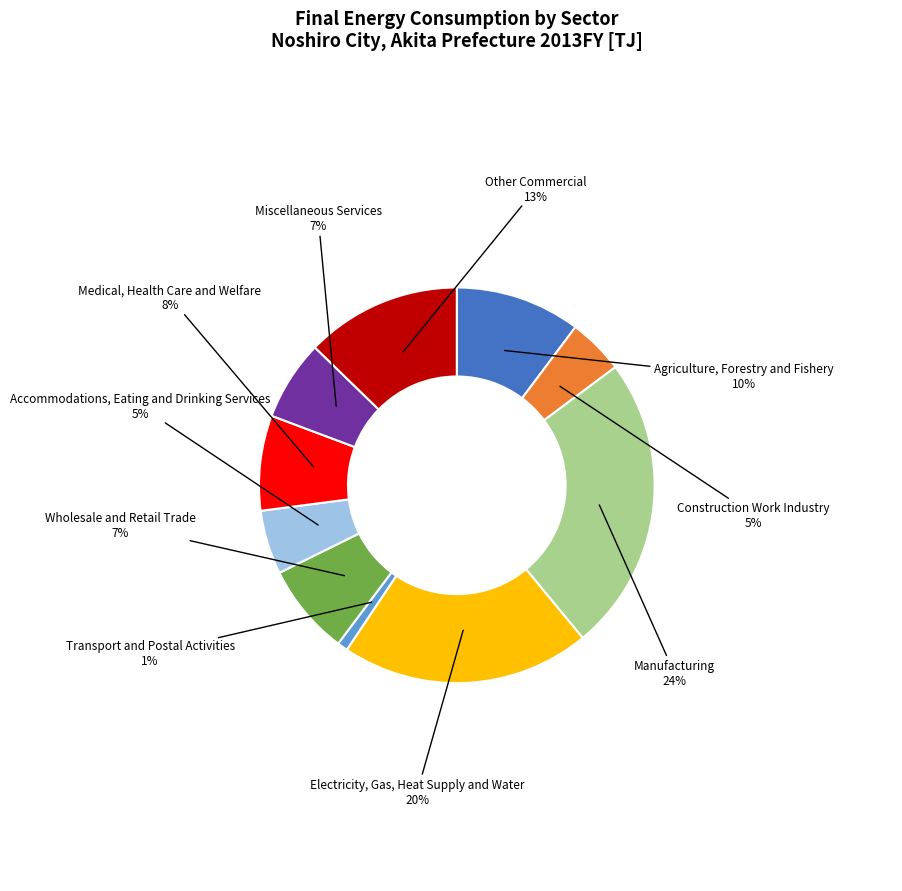

What is the smallest slice in the pie chart?

Transport and Postal Activities